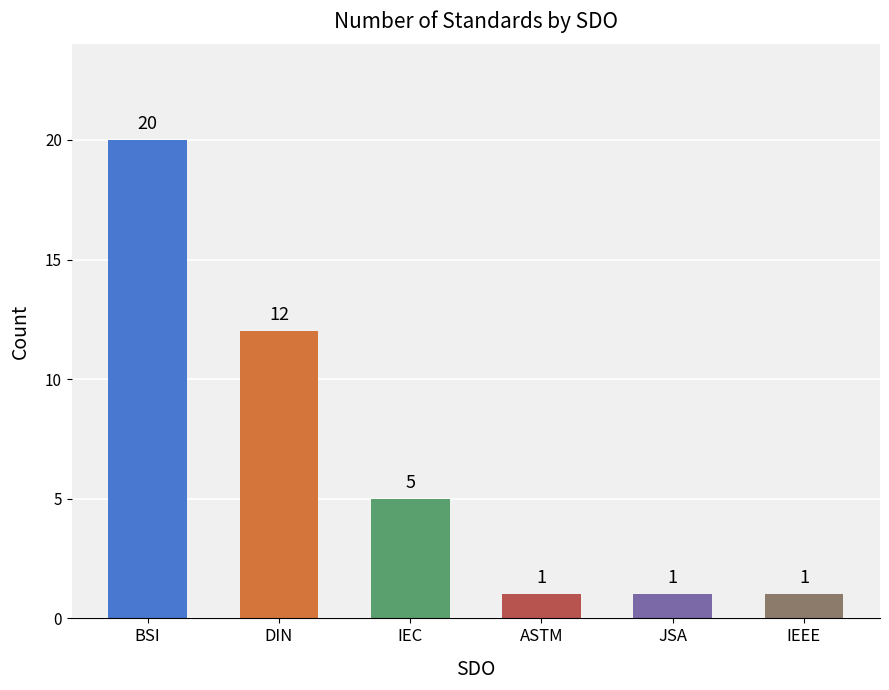

The chart shows a value of 1 at ASTM. True or false?

True